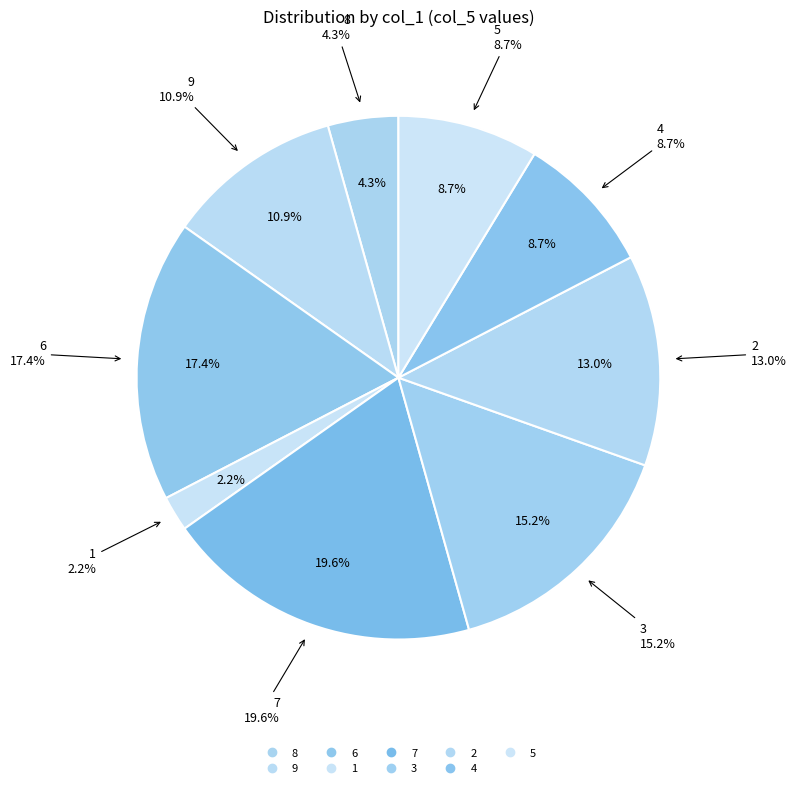

To the nearest percent, what percentage of the pie is 4?

9%